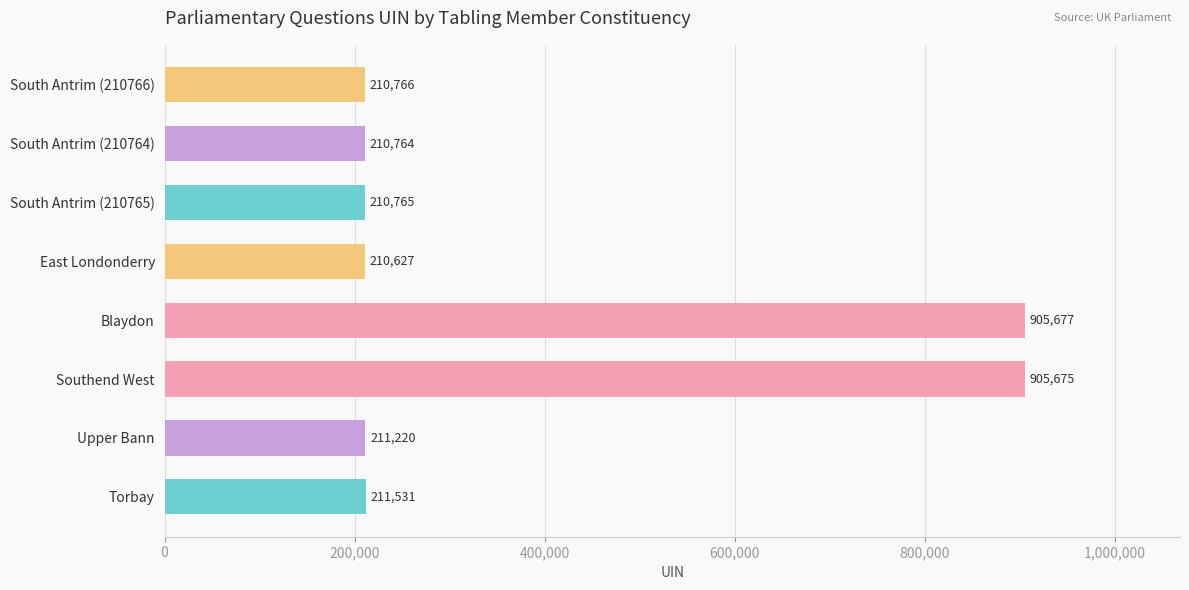

What is the average value?

384628